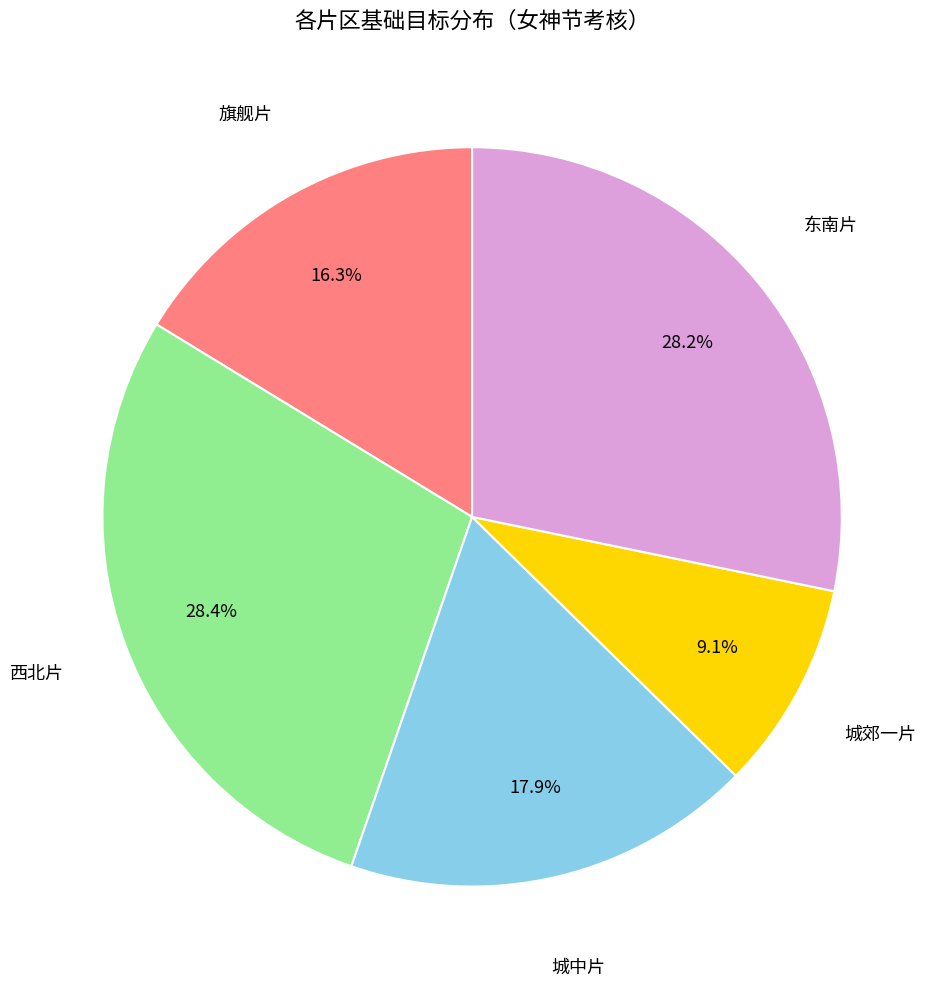

Which category has the smallest portion of the pie?

城郊一片